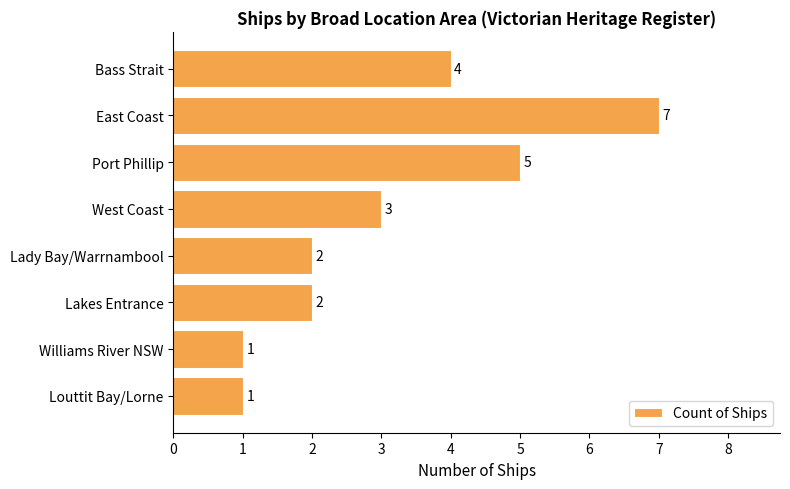

Count the values in the range 2 to 5.

5